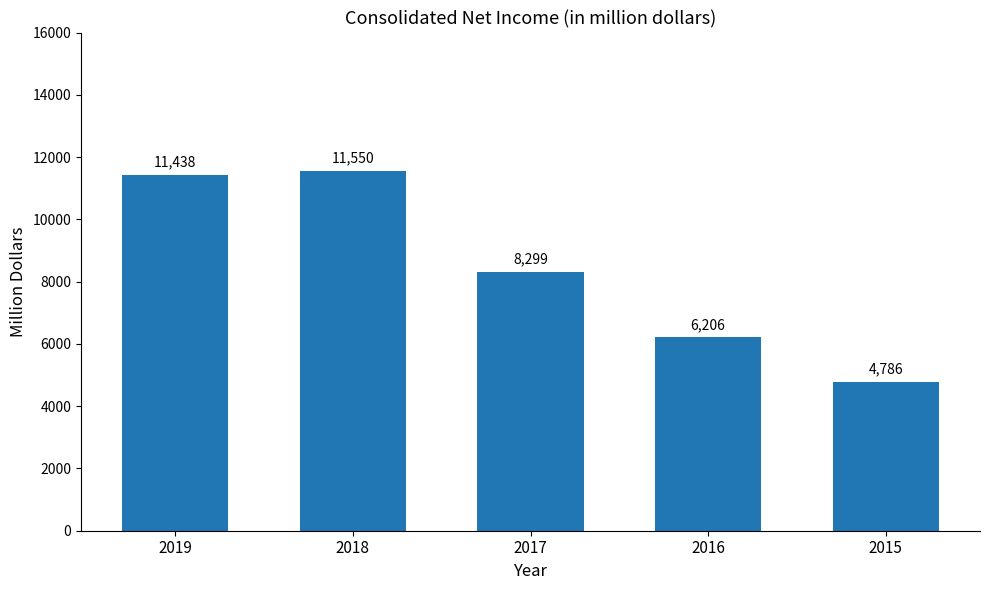

What is the ratio of the value at 2015 to the value at 2017?

0.6